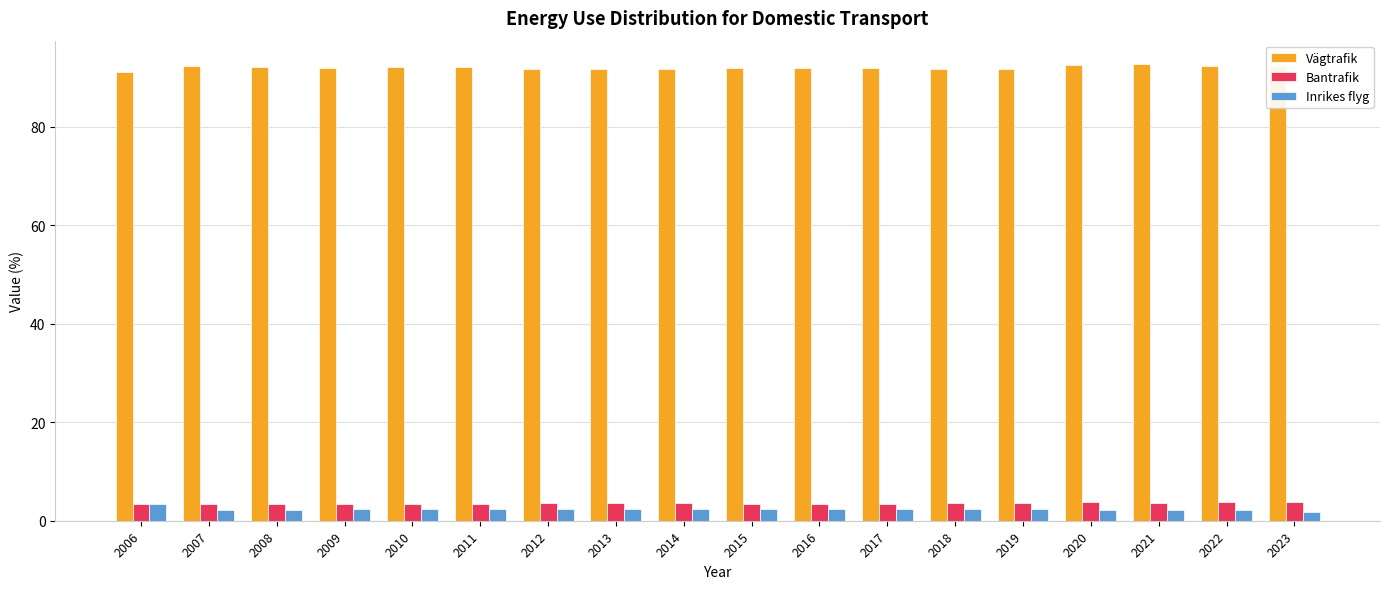

The value of Bantrafik at 2010 is 3.4. True or false?

True